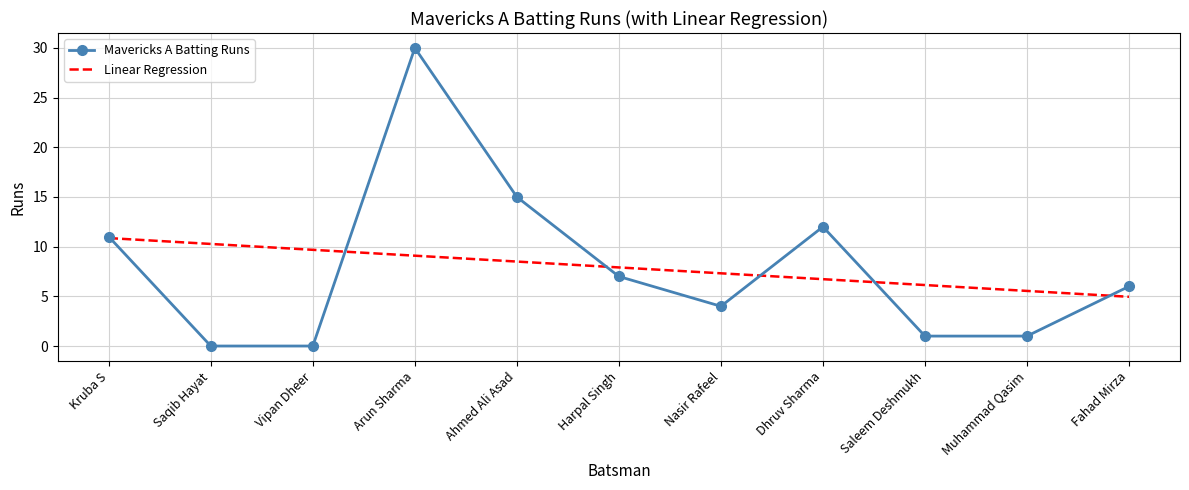

What is the difference between the maximum and minimum values?

30